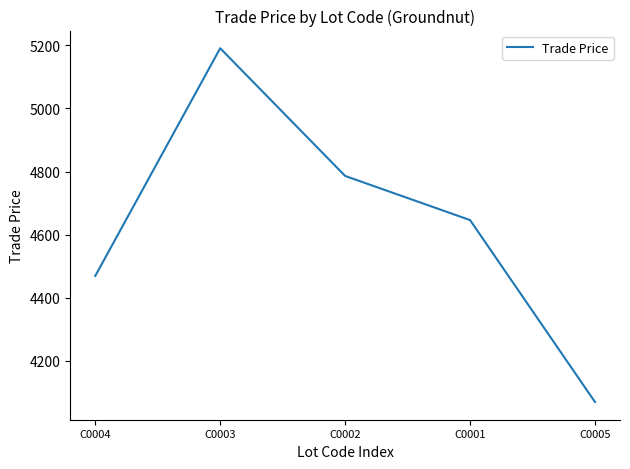

What is the difference between the second highest and minimum values?

717